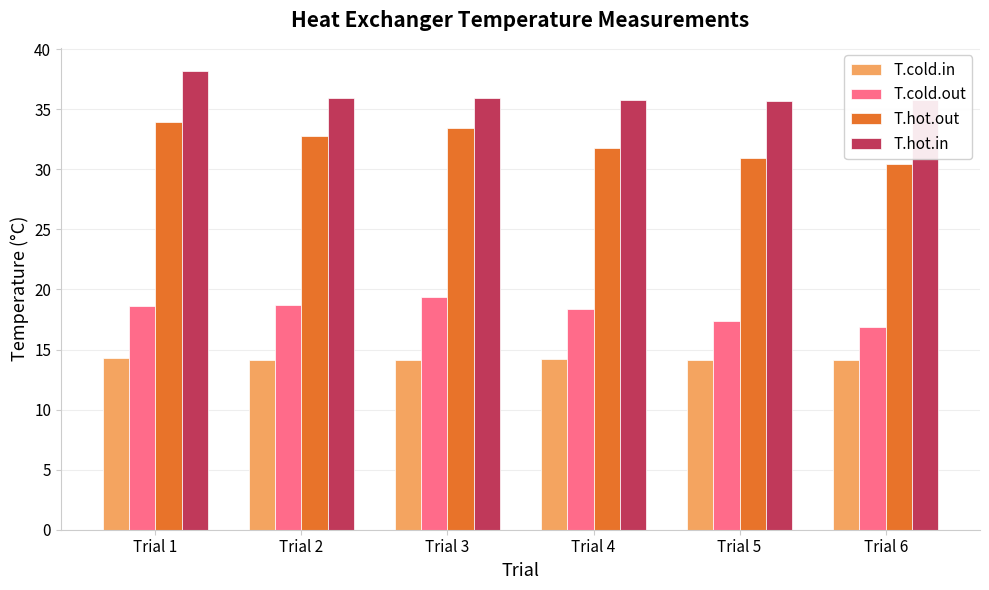

How many series are shown in this chart?

4